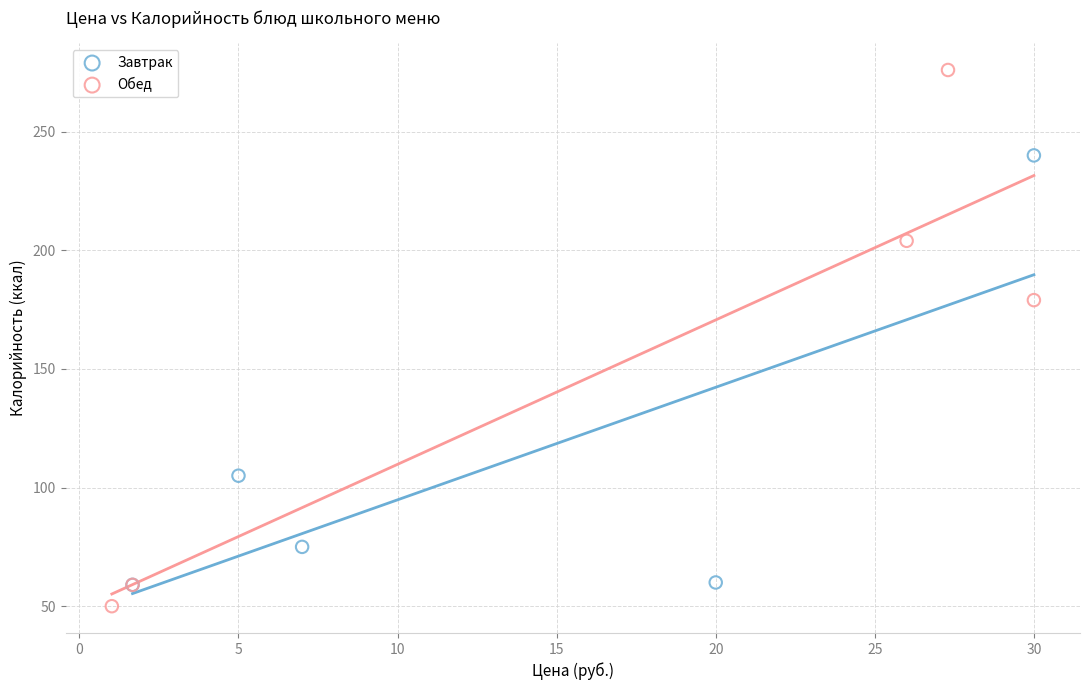

What are all the series names shown in the legend?

Завтрак, Обед